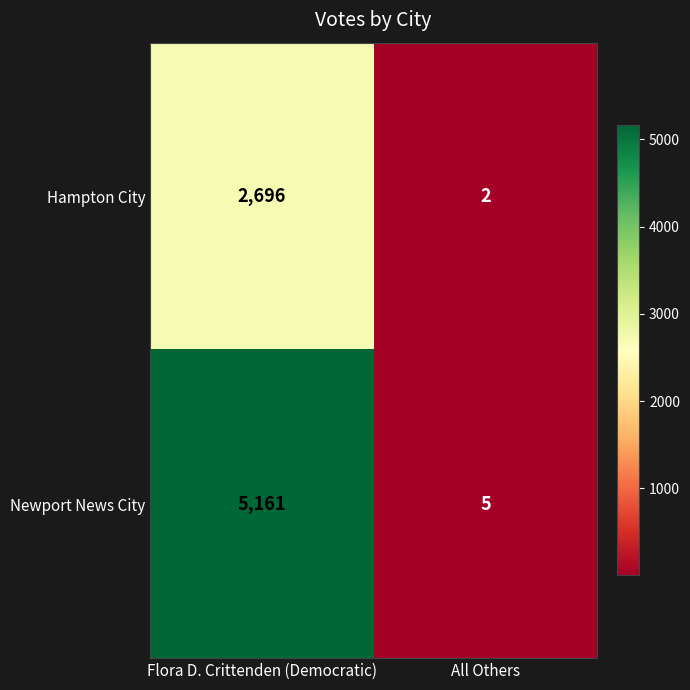

What is the minimum value shown in the chart?

2